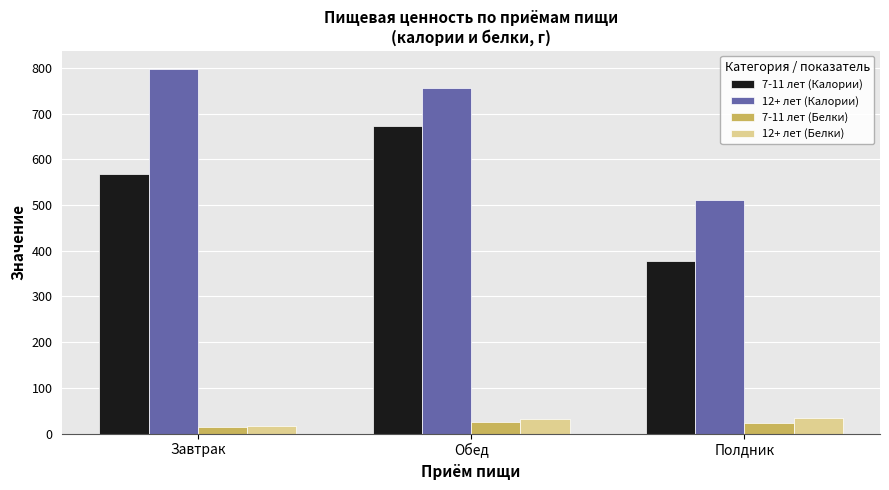

What is the difference between the highest and lowest values at Завтрак?

784.5